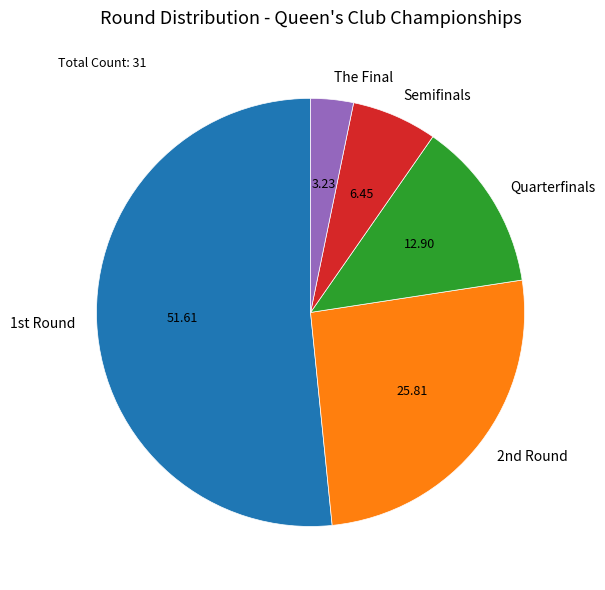

Which category has the smallest portion of the pie?

The Final